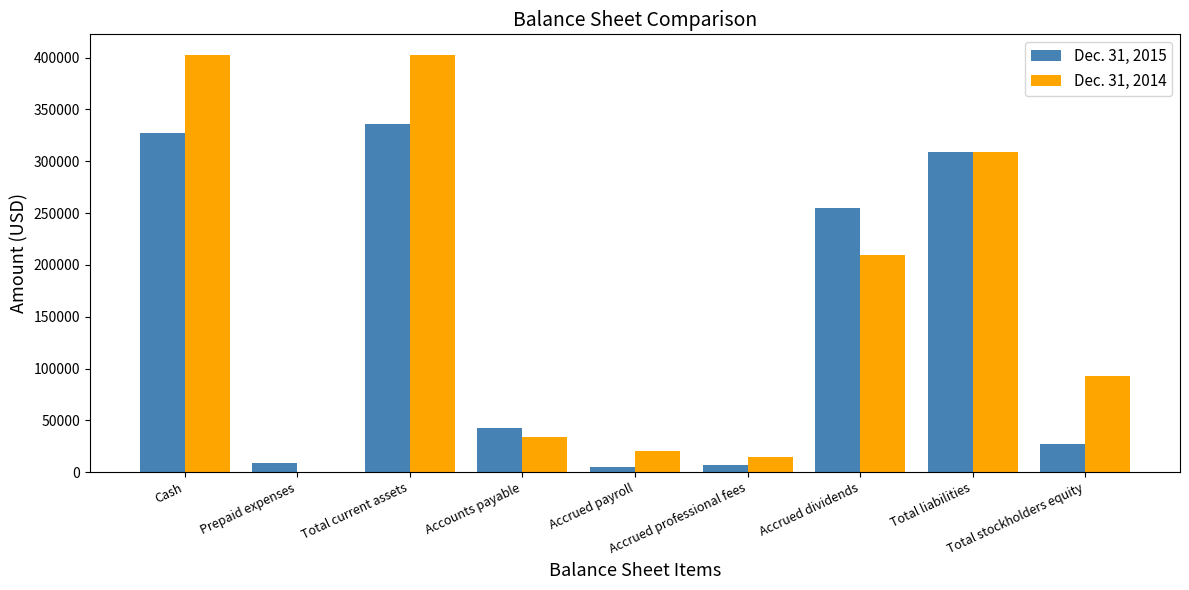

Between Accounts payable and Accrued dividends, which series saw the biggest shift?

Dec. 31, 2015